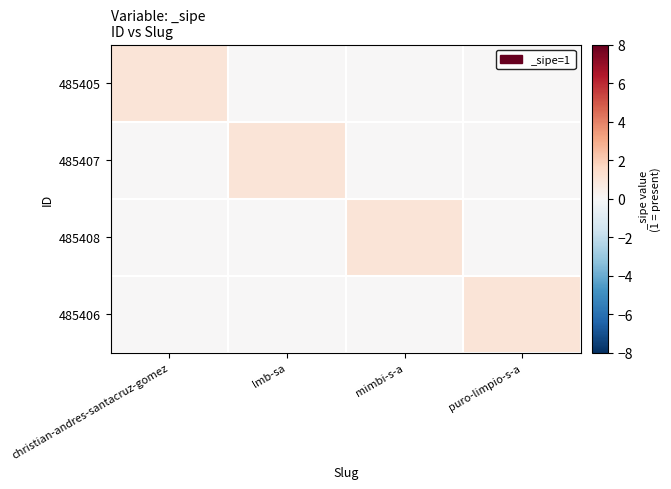

Reading left to right, extract all data points from this chart.

485405: christian-andres-santacruz-gomez=1	lmb-sa=0	mimbi-s-a=0	puro-limpio-s-a=0
485407: christian-andres-santacruz-gomez=0	lmb-sa=1	mimbi-s-a=0	puro-limpio-s-a=0
485408: christian-andres-santacruz-gomez=0	lmb-sa=0	mimbi-s-a=1	puro-limpio-s-a=0
485406: christian-andres-santacruz-gomez=0	lmb-sa=0	mimbi-s-a=0	puro-limpio-s-a=1